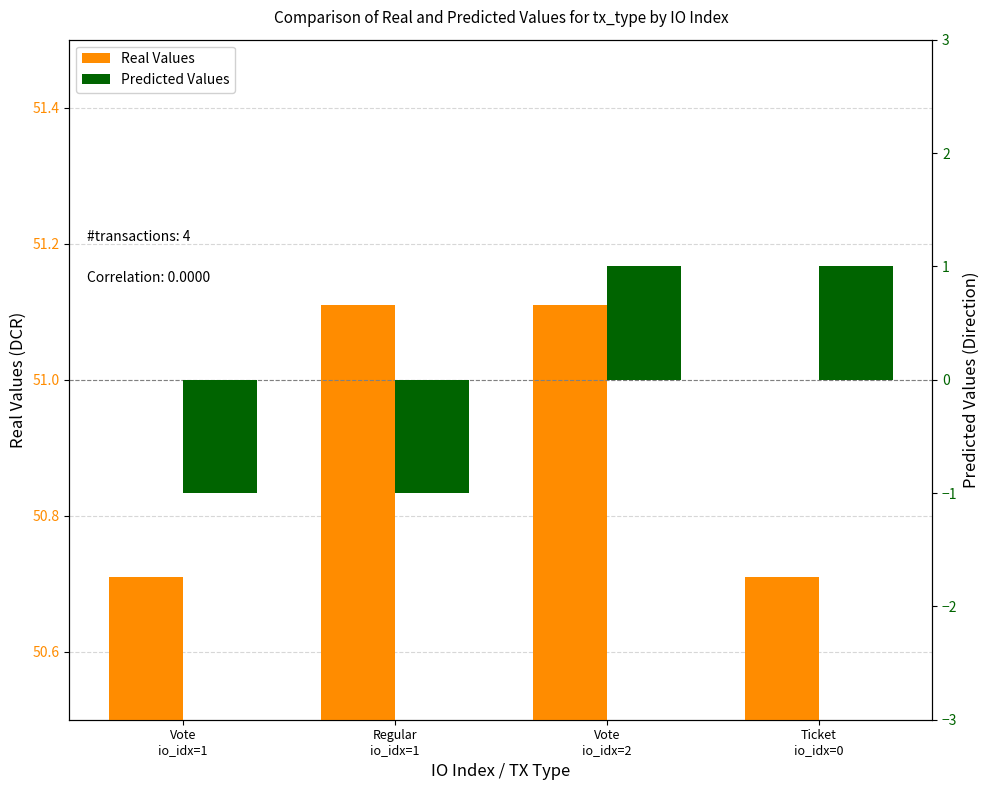

What is the sum of the Real Values values at Regular
io_idx=1 and Ticket
io_idx=0?

101.8